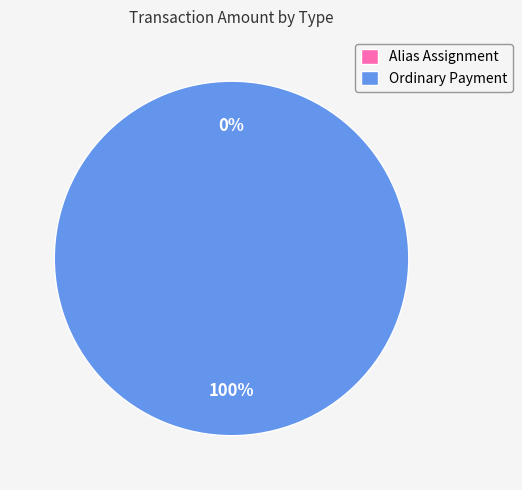

What is the change in value from Alias Assignment to Ordinary Payment?

+99